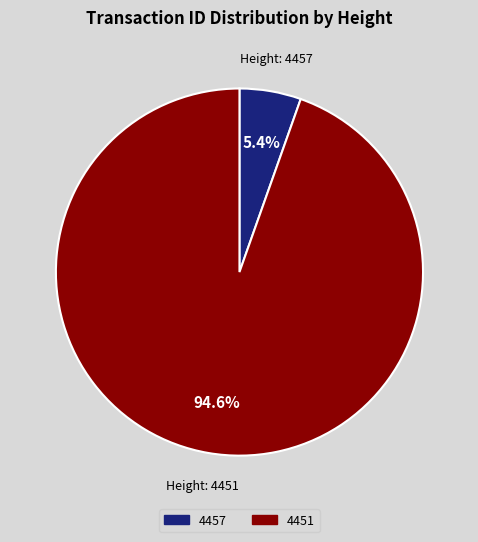

To the nearest percent, what percentage of the pie is 4457?

5%